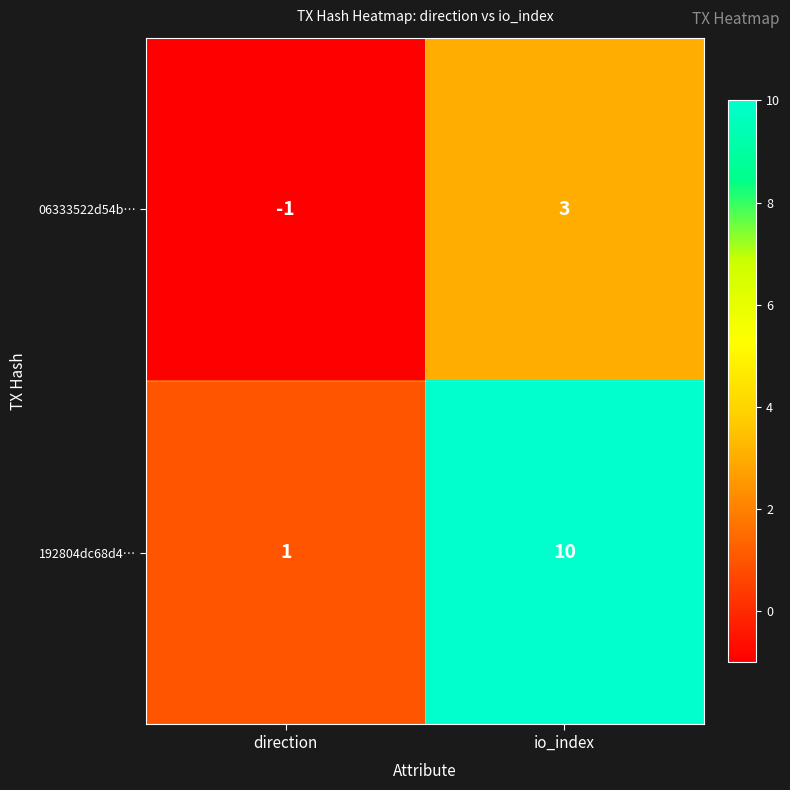

What is the sum of the 192804dc68d4… values at io_index and direction?

11